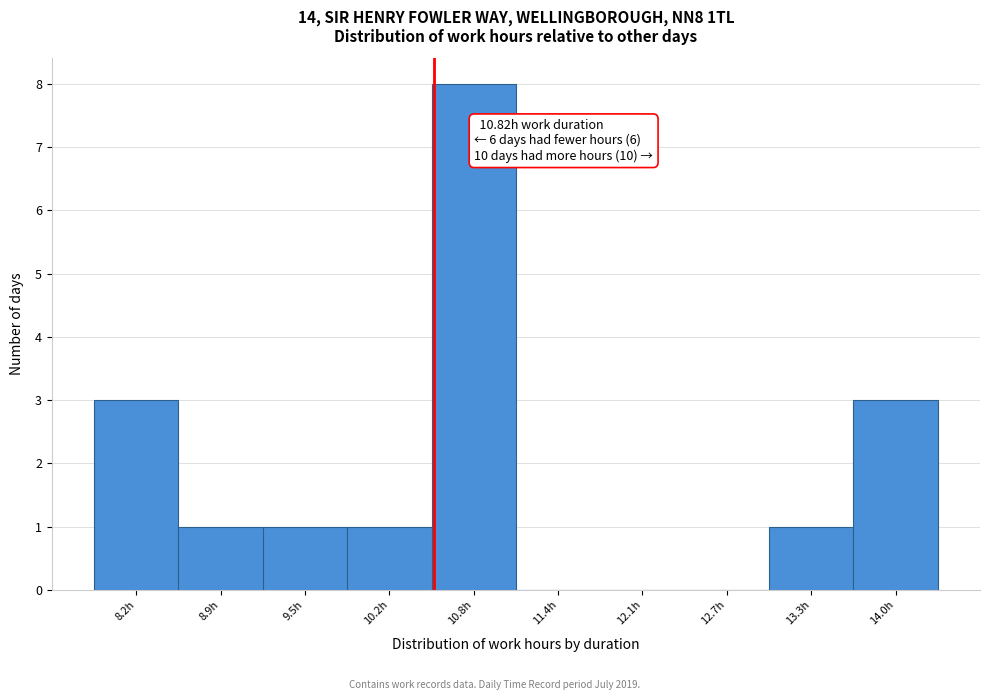

Reading left to right, extract all data points from this chart.

8.2h=3	8.9h=1	9.5h=1	10.2h=1	10.8h=8	11.4h=0	12.1h=0	12.7h=0	13.3h=1	14.0h=3